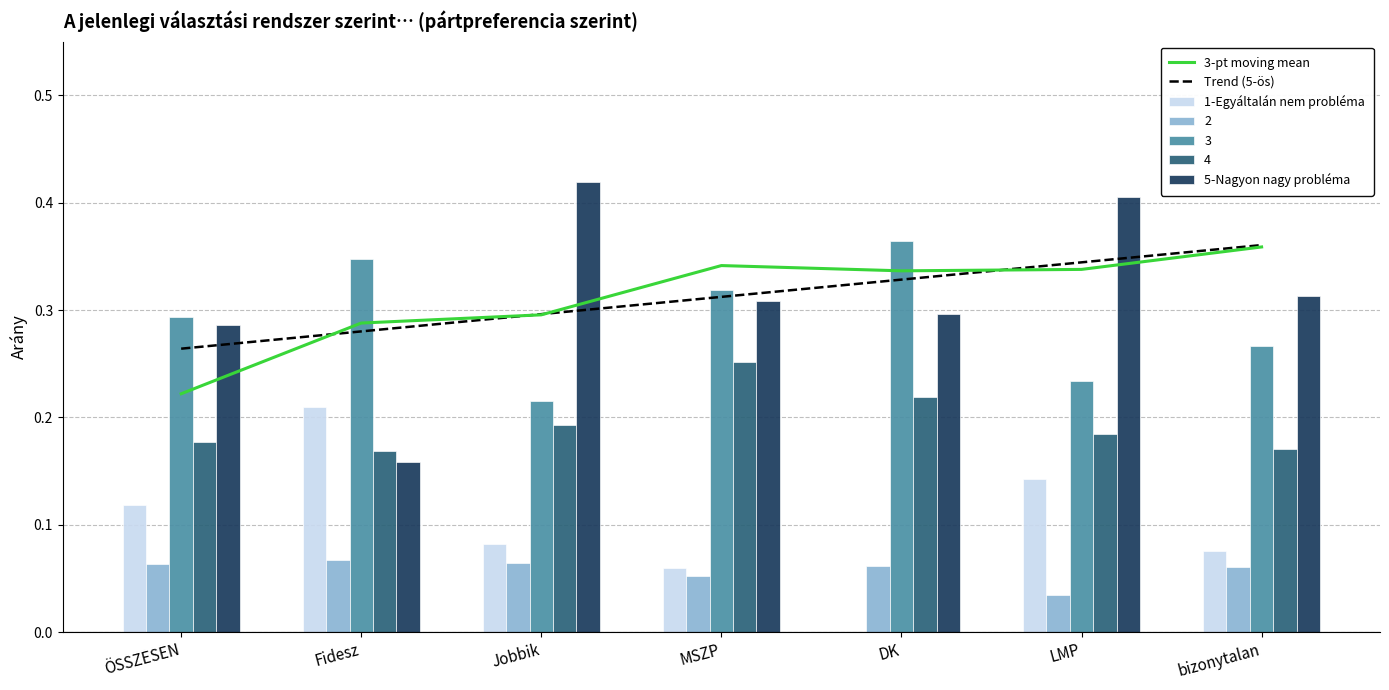

What is the highest value of the Trend (5-ös) series?

0.4